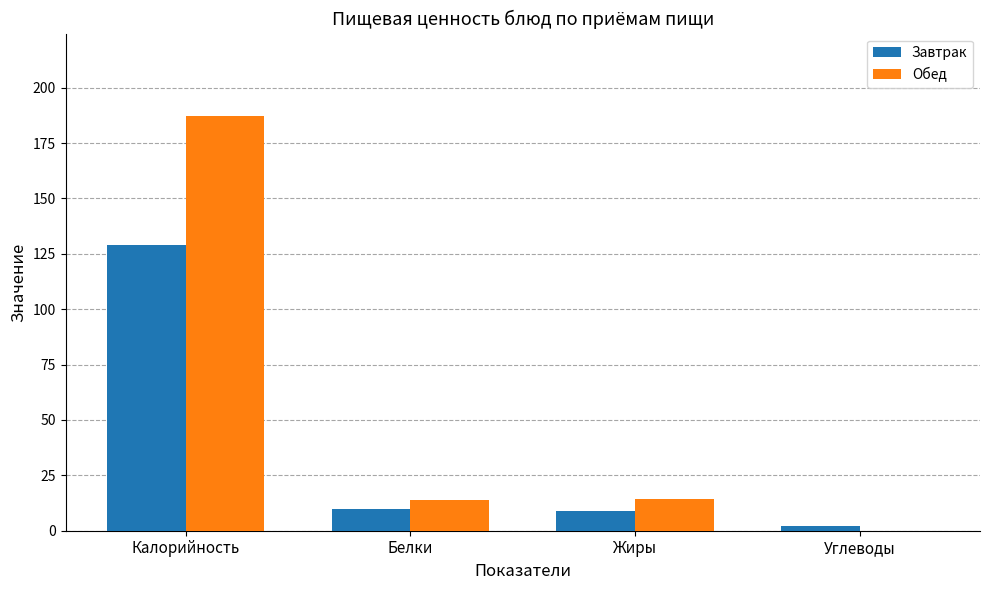

What is the maximum value shown in the chart?

187.0